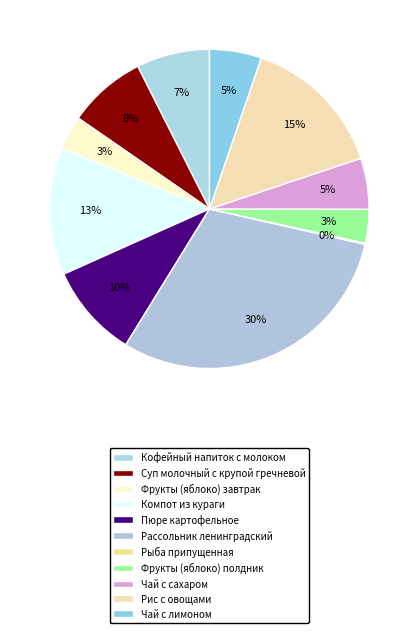

To the nearest percent, what percentage of the pie is Компот из кураги?

13%